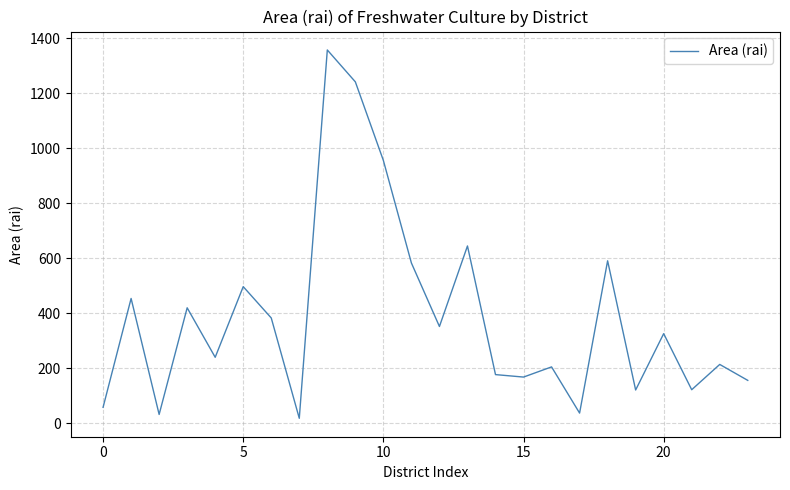

What is the greatest value displayed?

1358